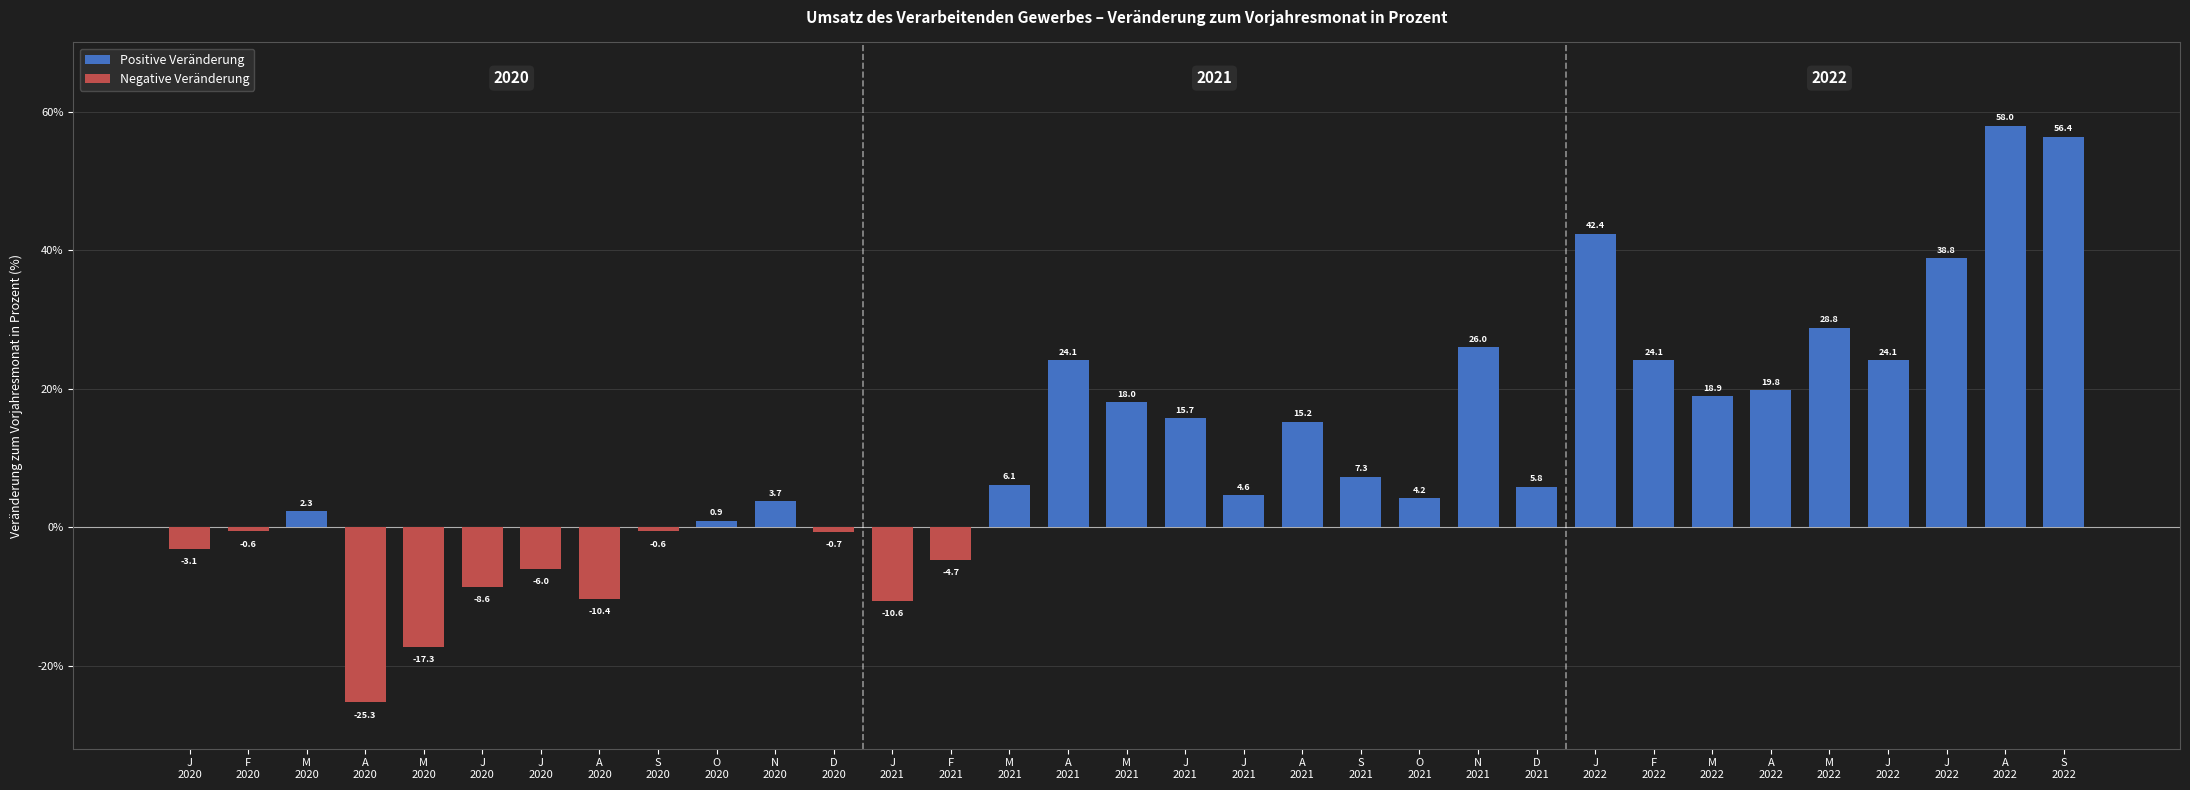

What is the label of the 32nd bar from the left?

A
2022